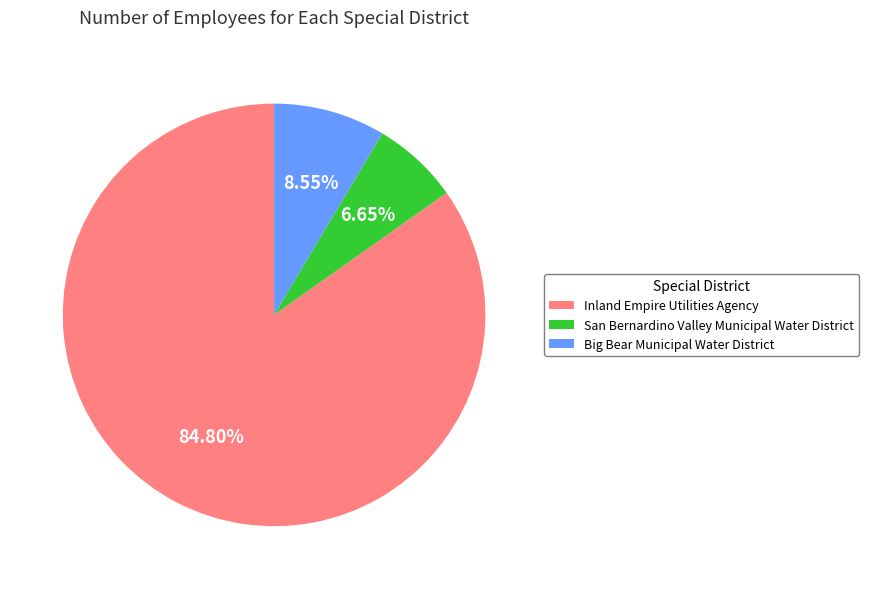

How many slices are in this pie chart?

3